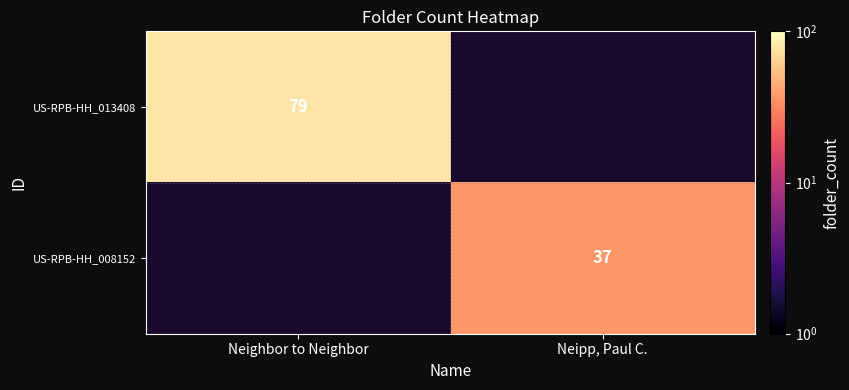

True or false: US-RPB-HH_008152 has a value of 64 at Neipp, Paul C..

False